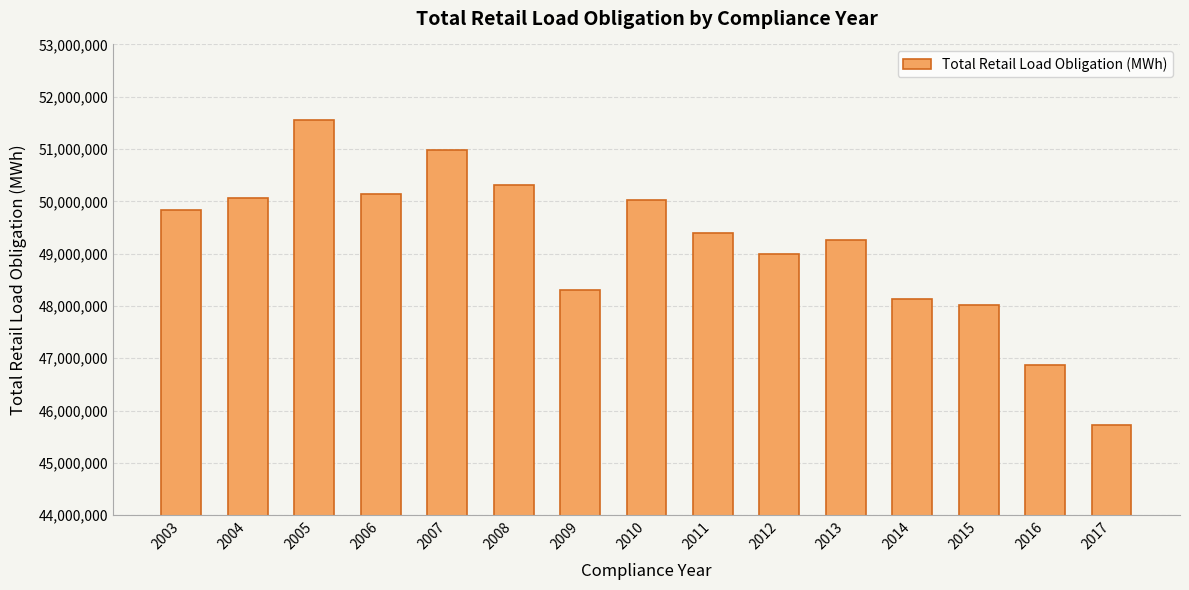

Reading right to left, what are all the values shown in this chart?

2017=45722855	2016=46864431	2015=48009723	2014=48129294	2013=49252929	2012=48992430	2011=49386169	2010=50026093	2009=48301821	2008=50321635	2007=50978101	2006=50143130	2005=51558778	2004=50063092	2003=49834324